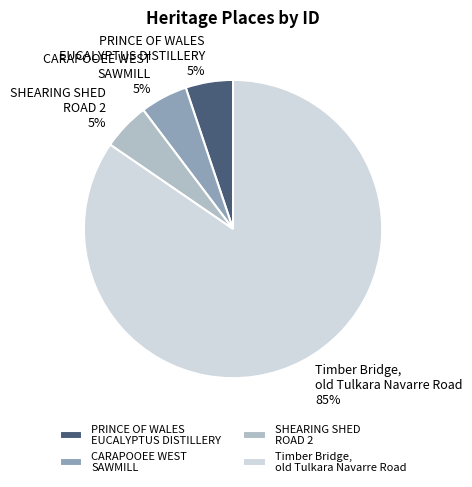

What is the majority slice?

Timber Bridge, old Tulkara Navarre Road